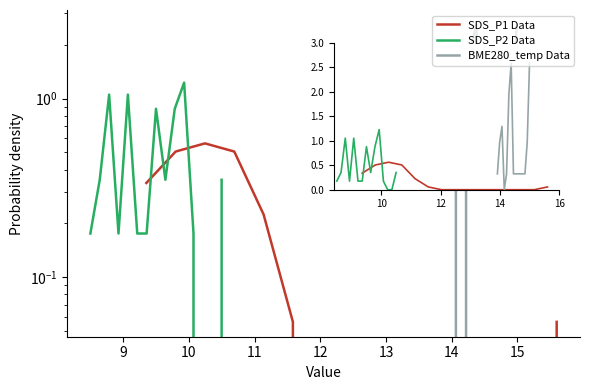

What is the difference between the highest and lowest values at 14?

2.6